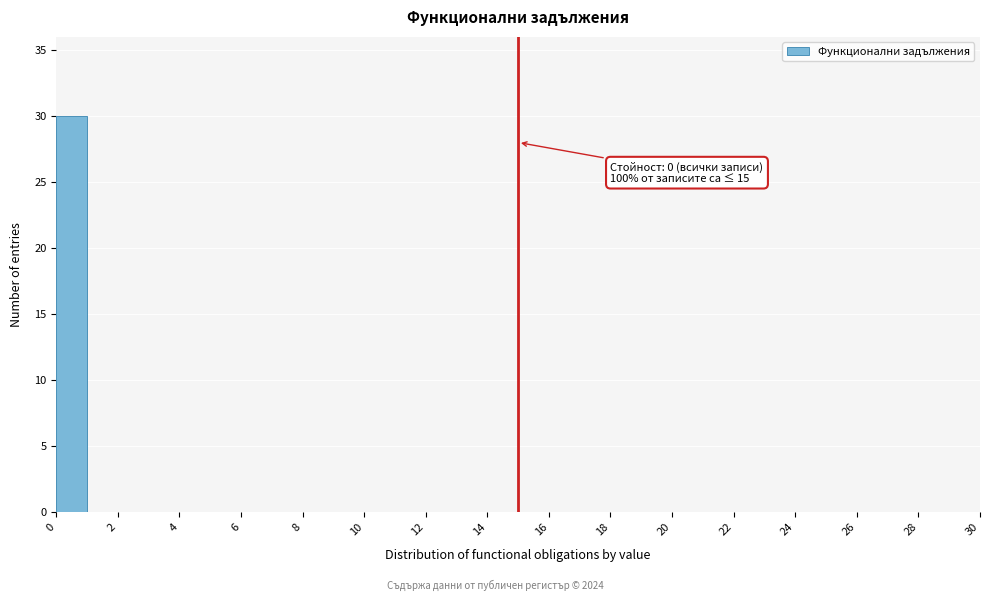

Which range on the x-axis has the tallest bar?

0 to 1